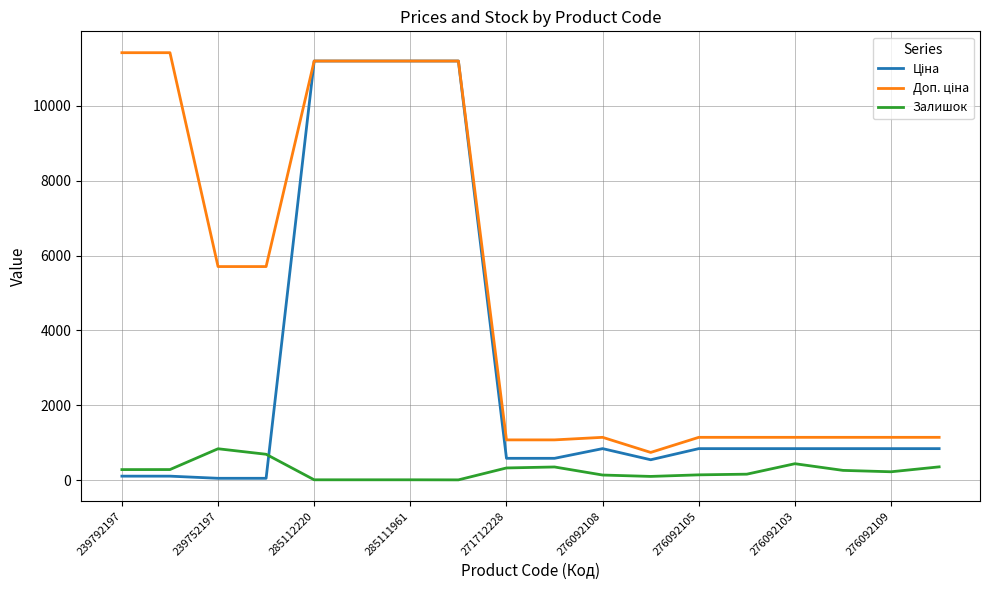

How many distinct data groups are displayed?

3